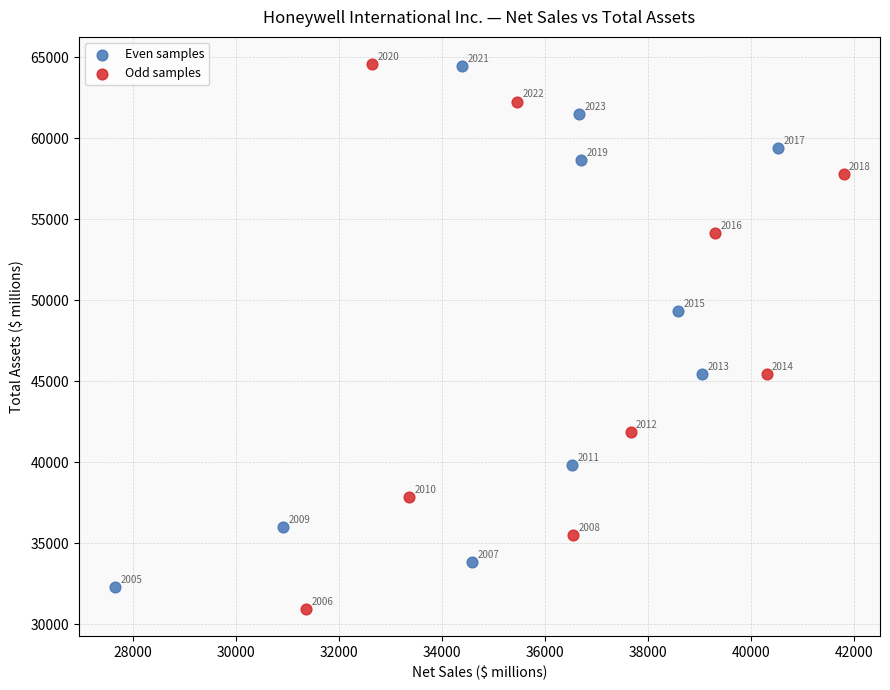

Which series contains the highest Y value?

Odd samples